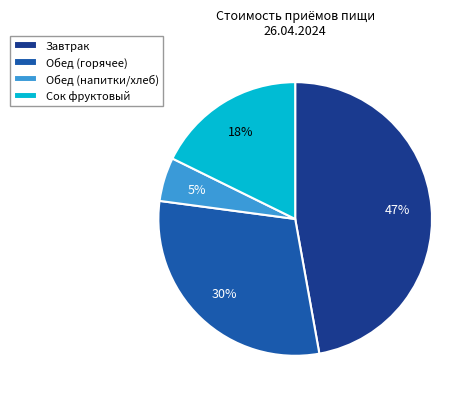

Do Обед (напитки/хлеб) and Обед (горячее) together represent more than half of the pie?

No